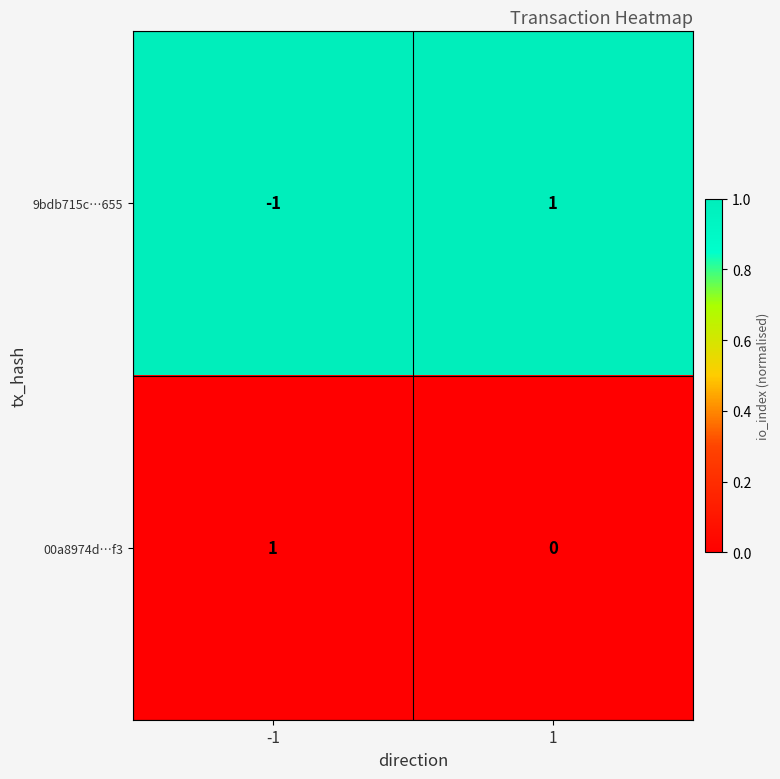

Rank the series by their average value, from lowest to highest.

9bdb715c…655, 00a8974d…f3